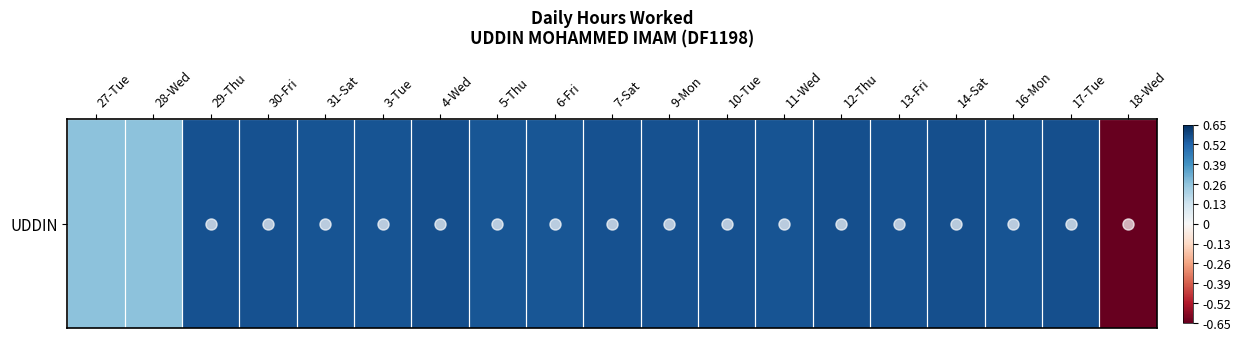

Rank the categories by value from lowest to highest.

18-Wed, 27-Tue, 28-Wed, 5-Thu, 6-Fri, 3-Tue, 16-Mon, 31-Sat, 11-Wed, 29-Thu, 7-Sat, 30-Fri, 9-Mon, 10-Tue, 13-Fri, 4-Wed, 12-Thu, 17-Tue, 14-Sat